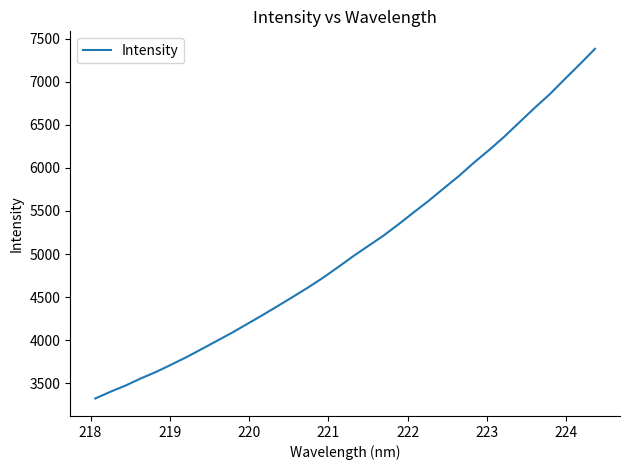

What is the difference between the maximum and minimum values?

4059.5